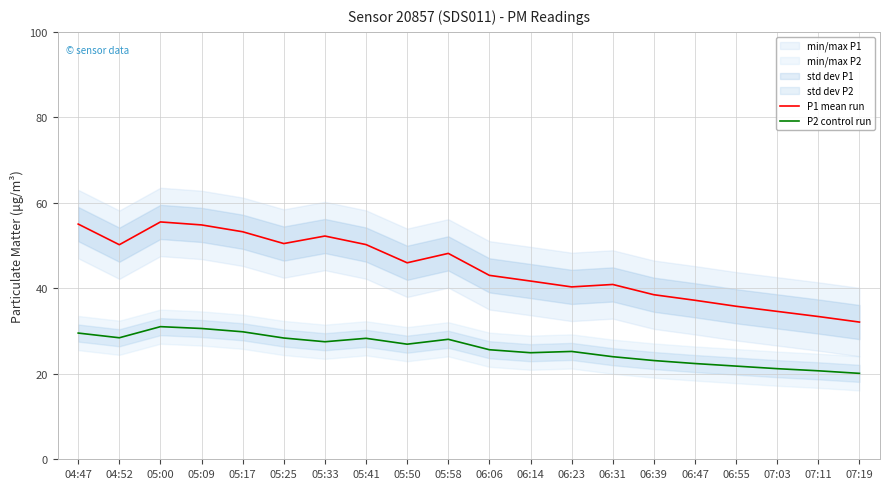

The value of P2 control run at 05:50 is 26.9. True or false?

True